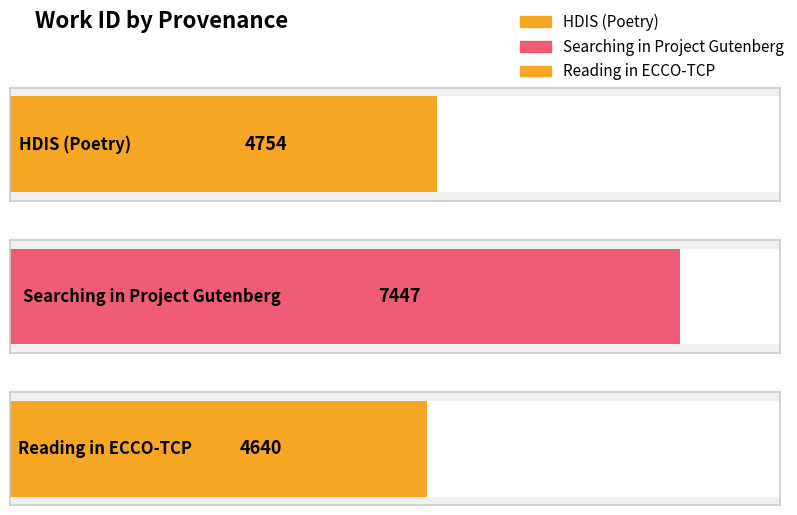

What value does the data have at Searching in Project Gutenberg, to the nearest 50?

7450